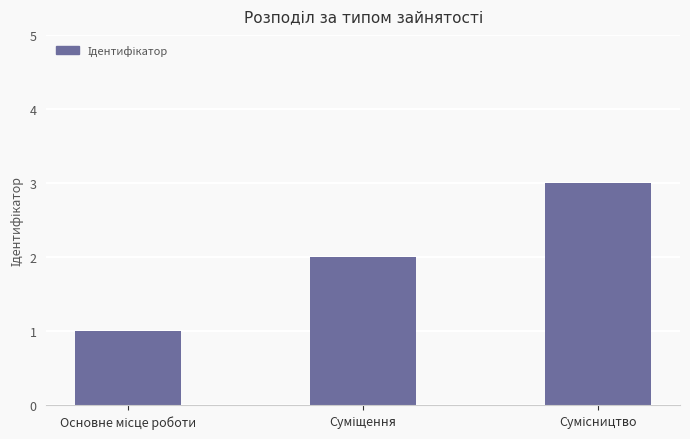

What is the sum of all values?

6